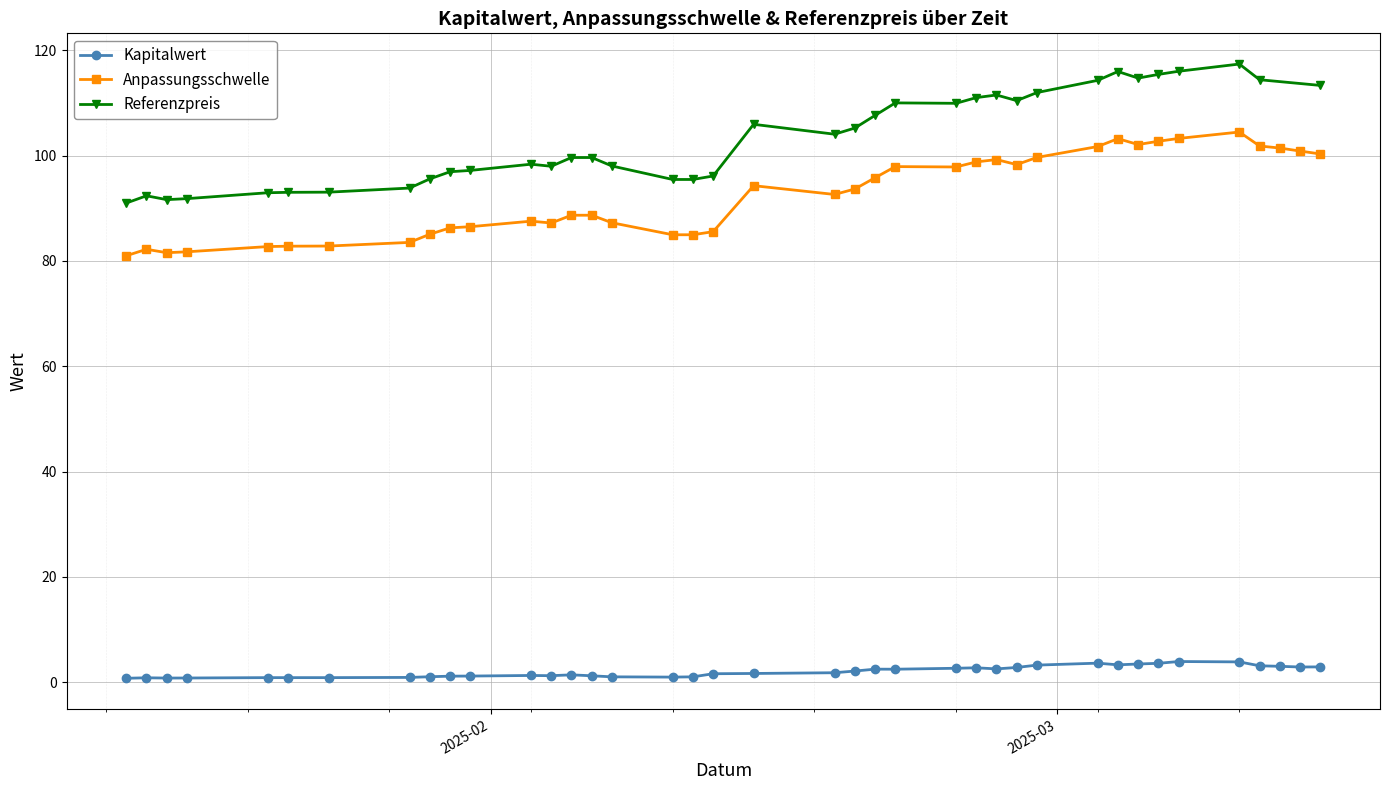

What is the value of the Anpassungsschwelle point at the 6th from the left?

82.8